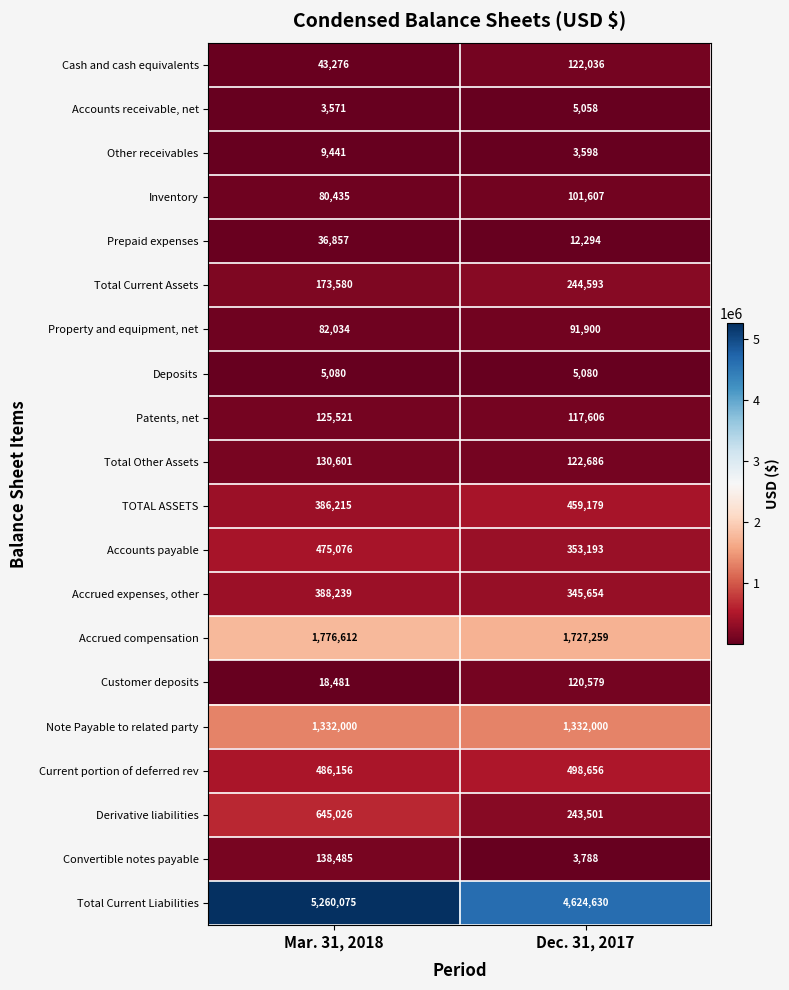

Which series has the largest range (max minus min)?

Total Current Liabilities